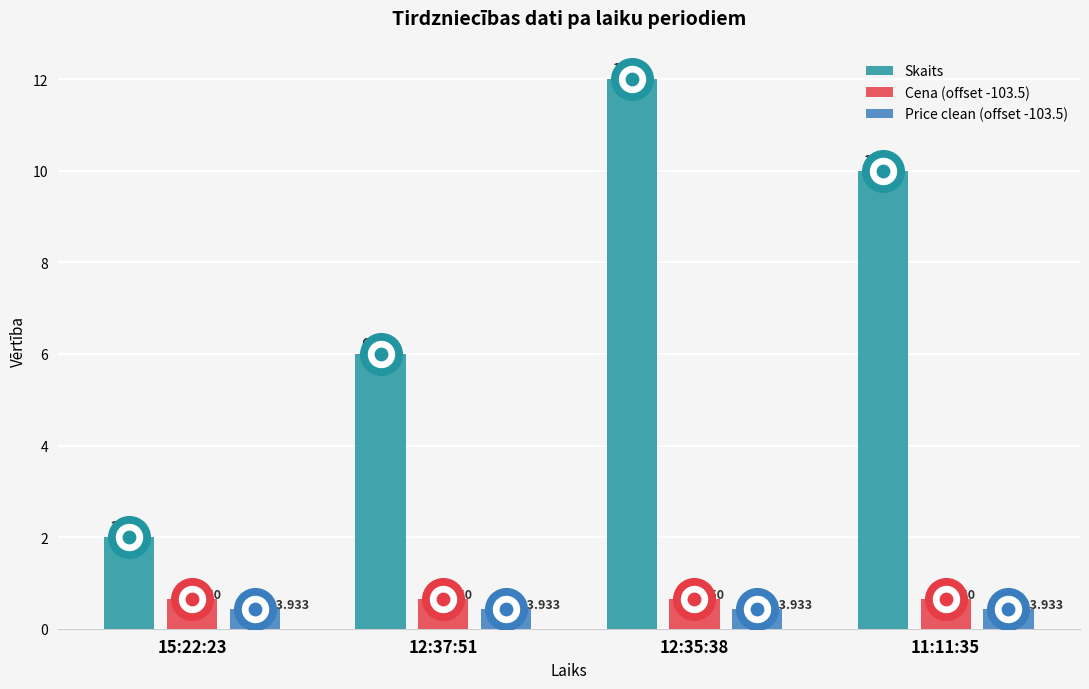

Is the value of Price clean (offset -103.5) at 11:11:35 greater than the value of Skaits at 15:22:23?

No